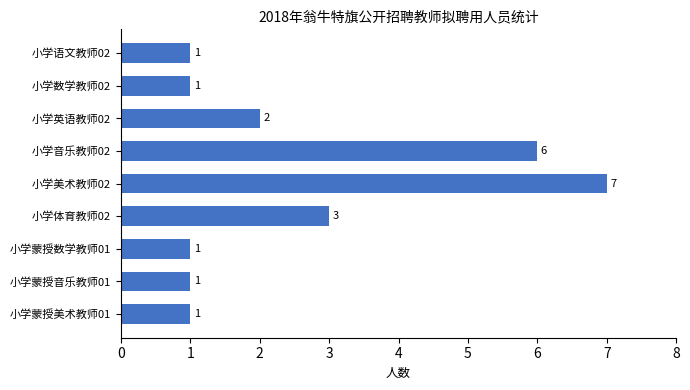

At which label is the value closest to 4?

小学体育教师02